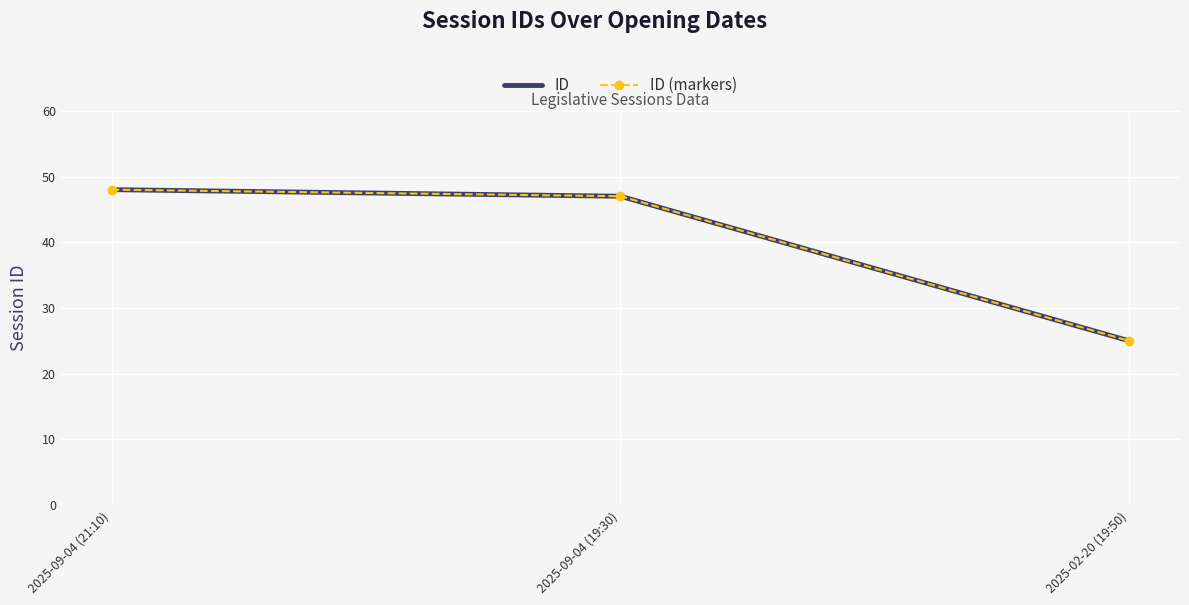

Which series has the largest range (max minus min)?

ID